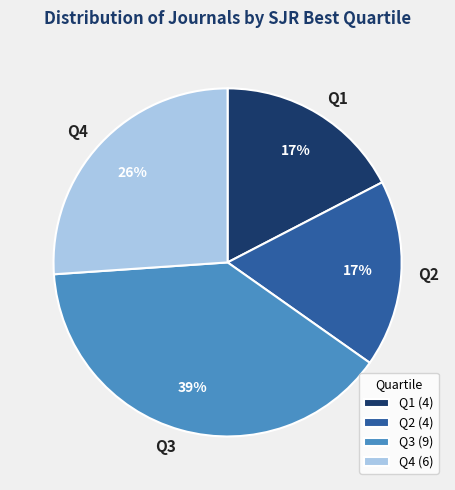

Combined, do Q2 and Q4 account for over 50%?

No